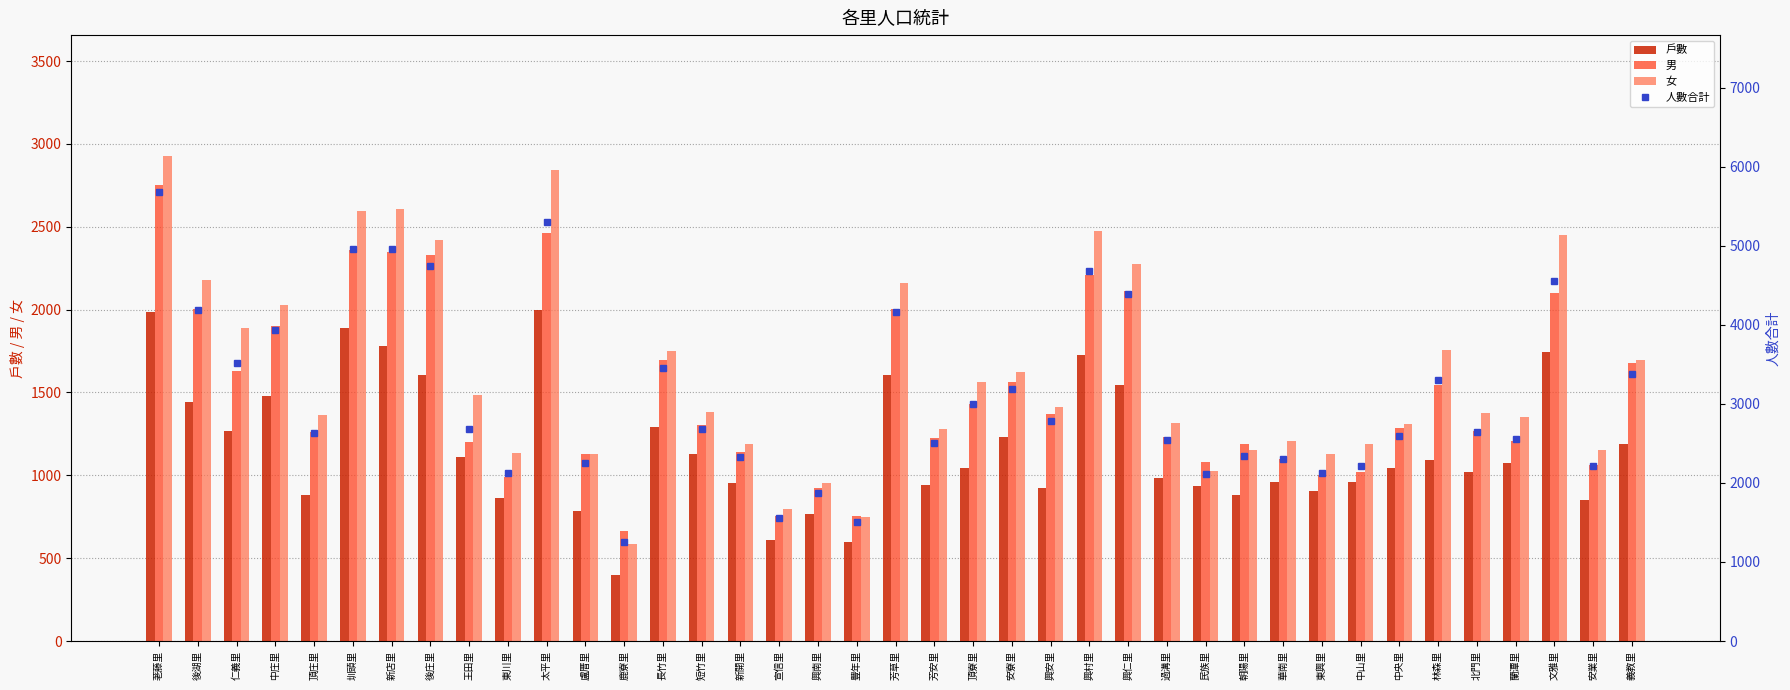

True or false: 女 has a value of 869 at 芳安里.

False